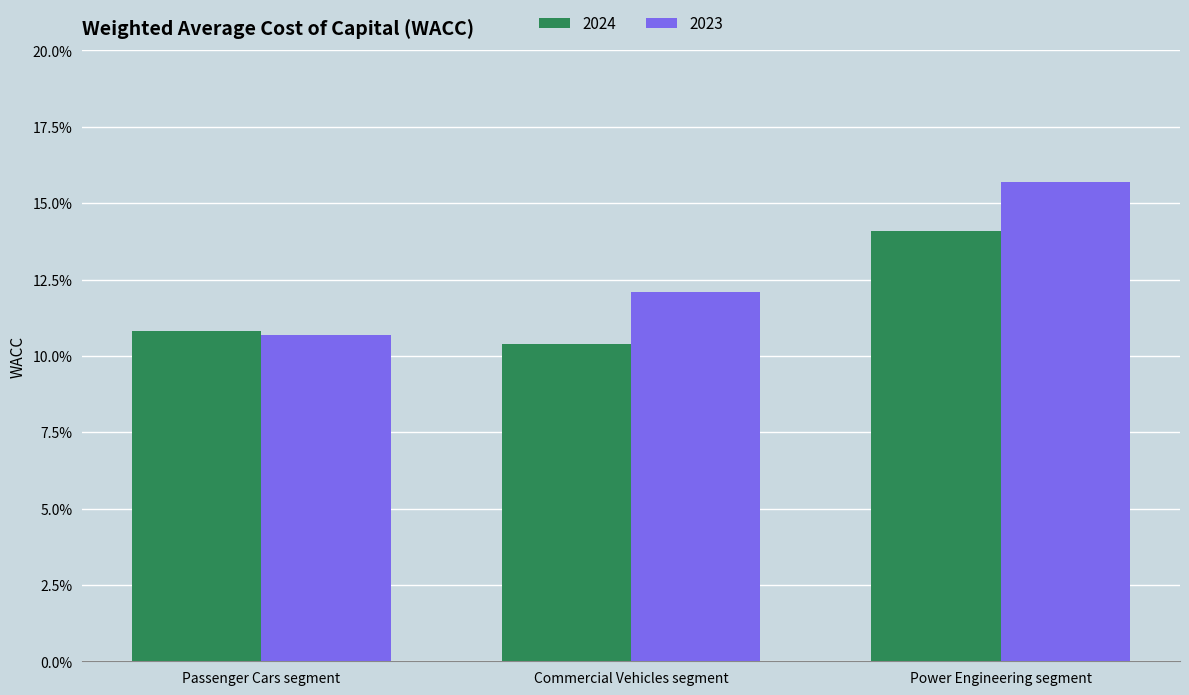

What are all the series names shown in the legend?

2024, 2023